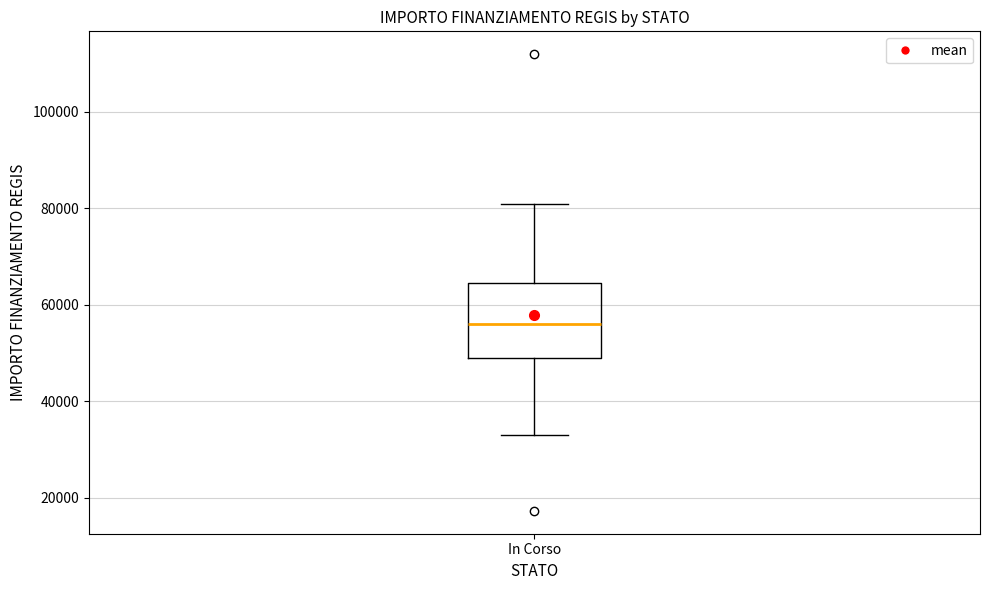

Read this box plot against the y-axis: the position of the median line, the range covered by the box, and the ends of both whiskers. The values are not printed on the chart, so give them approximately, as read against the axis.

median 56000, box 50000 to 64000, whiskers 32000 to 80000